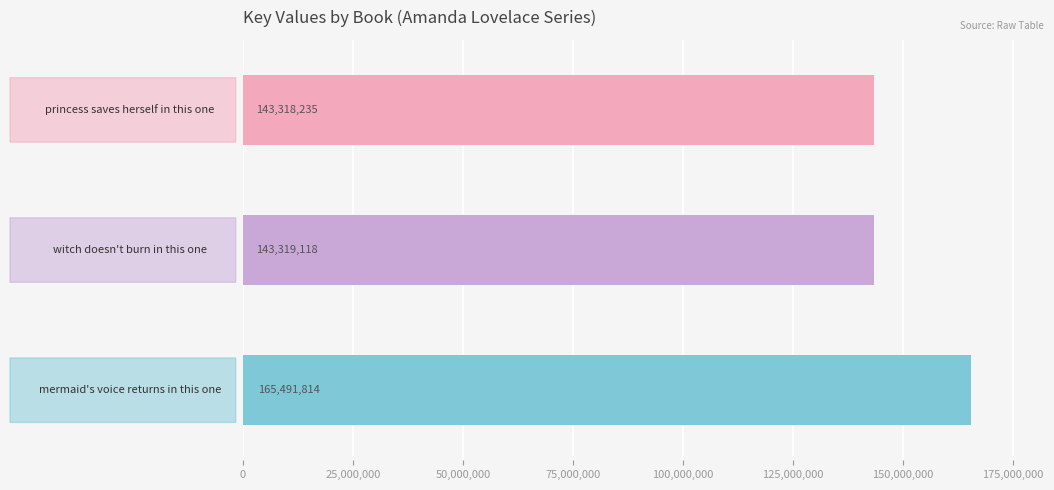

What is the average value?

150709722